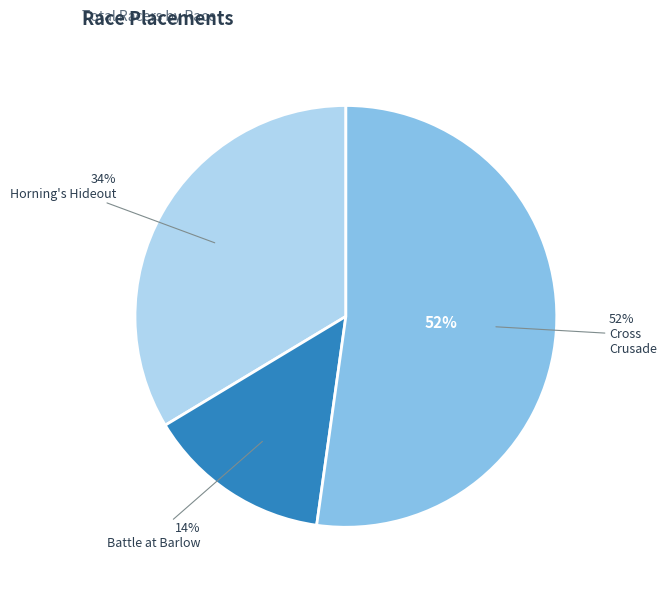

How many segments does this pie chart have?

3